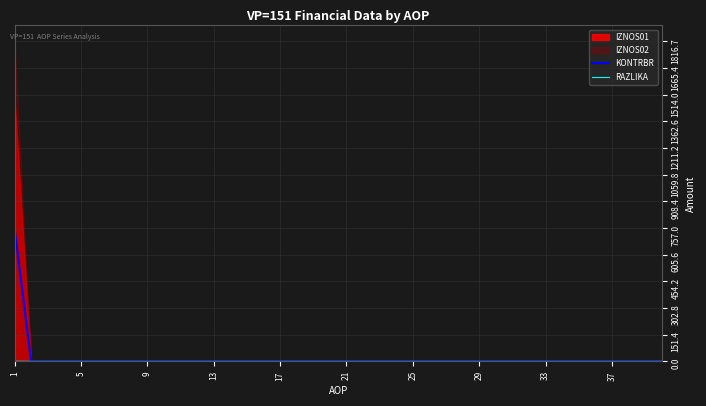

The value of KONTRBR at 10 is 279.3. True or false?

False